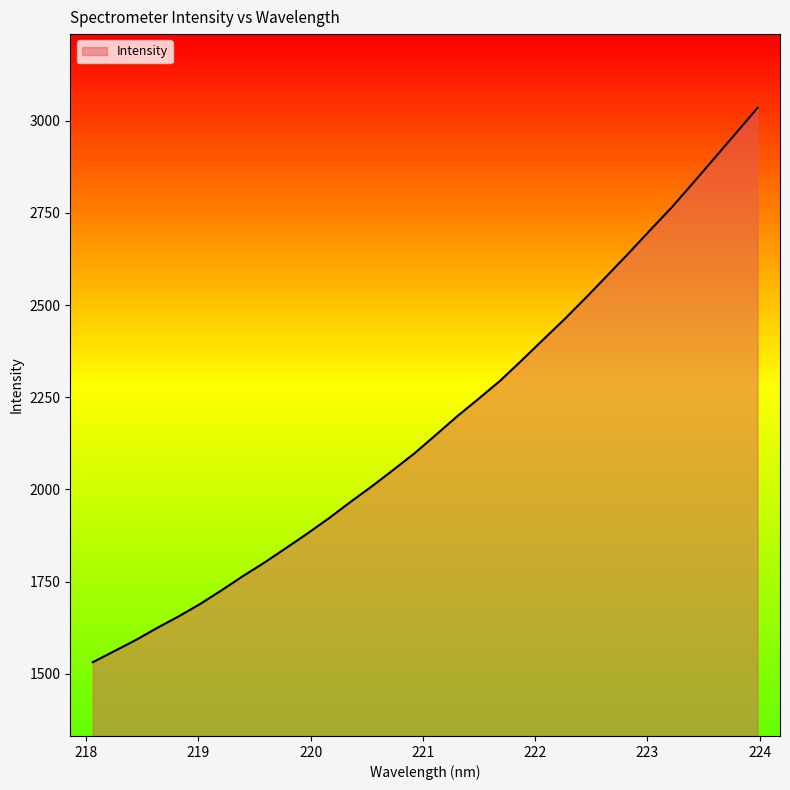

What is the difference between the maximum and minimum values?

1503.5